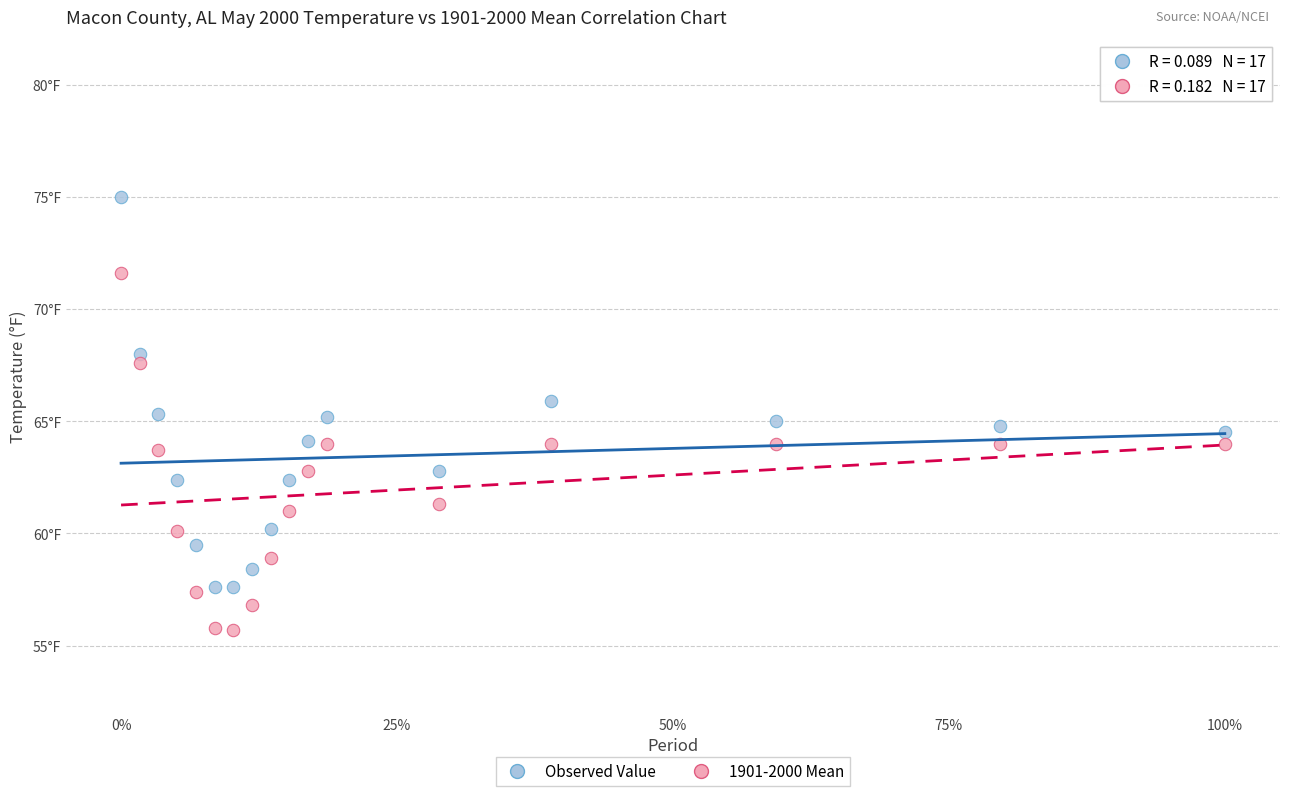

What are all the series names shown in the legend?

Observed Value, 1901-2000 Mean